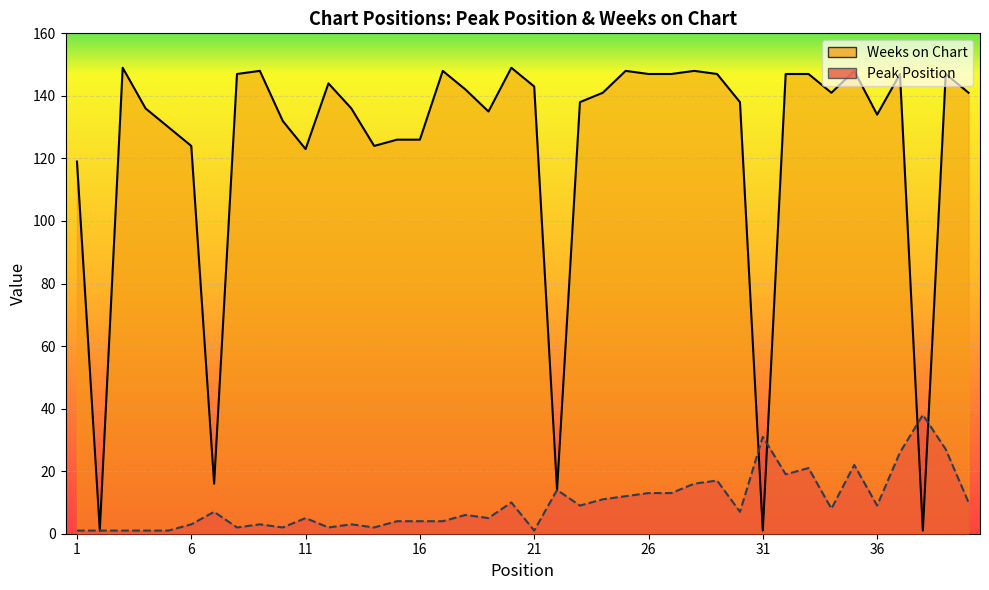

At which category is the sum across all series the highest?

39